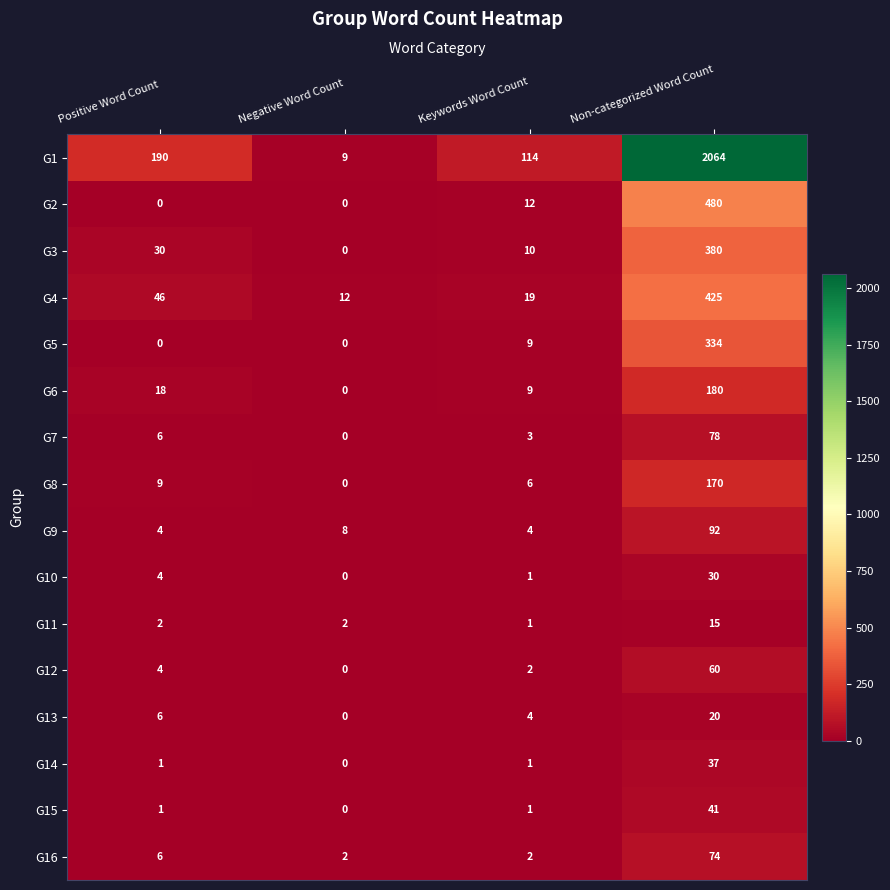

Between Positive Word Count and Non-categorized Word Count, which series saw the biggest shift?

G1